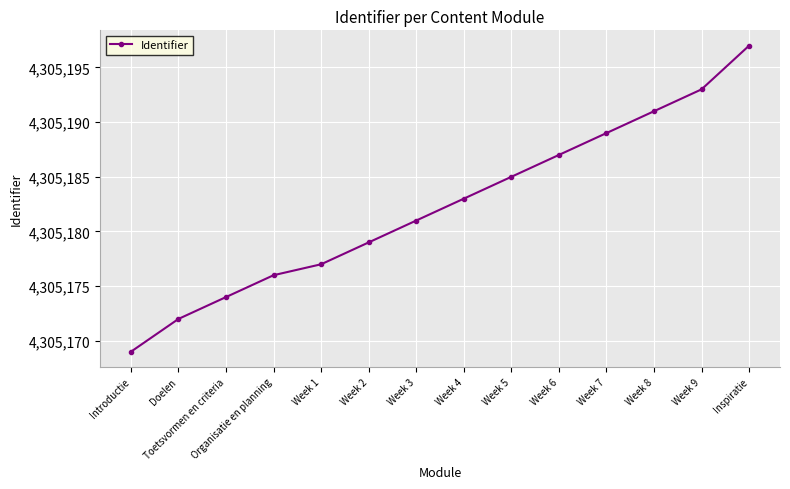

Between Week 3 and Organisatie en planning, which is larger?

Week 3